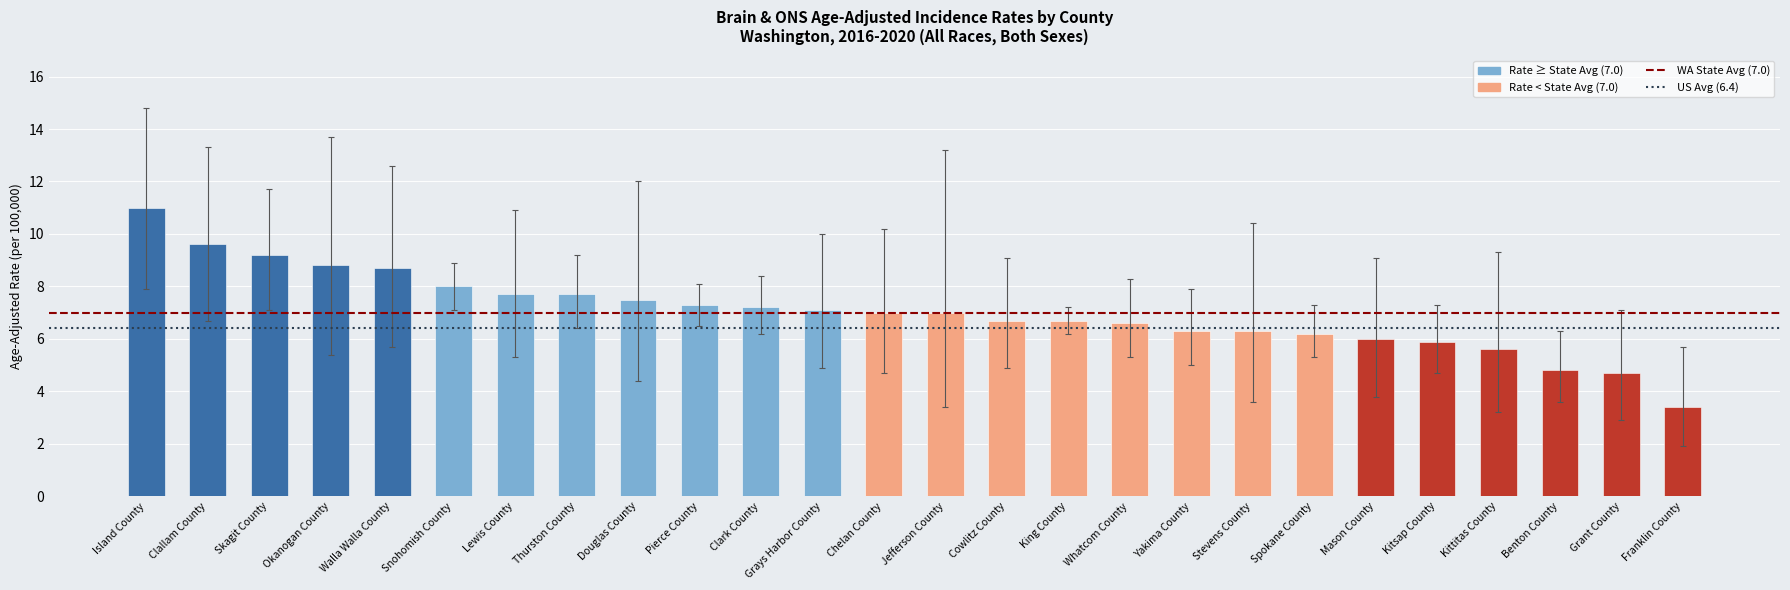

What position from the right is King County?

11